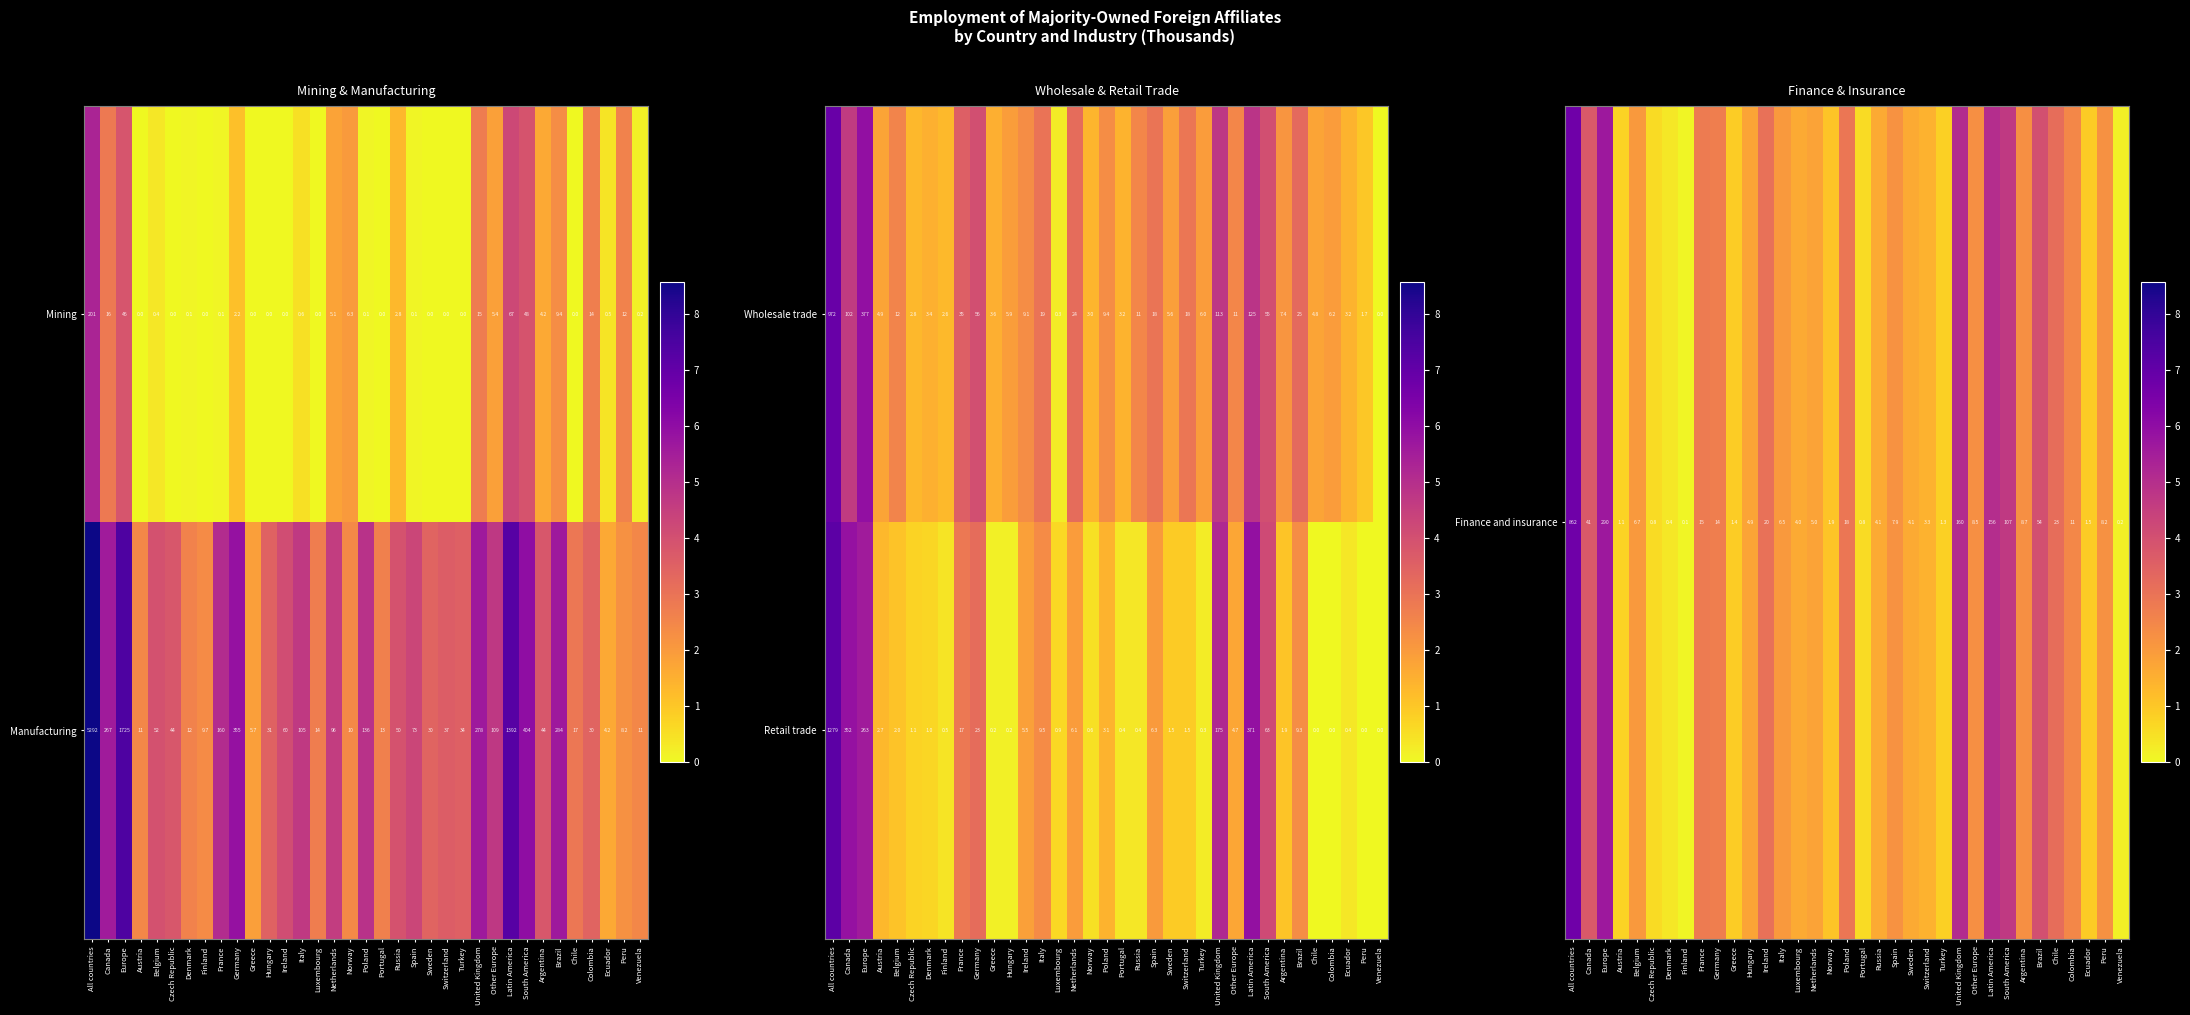

What is the highest value of the Wholesale trade series?

972.0